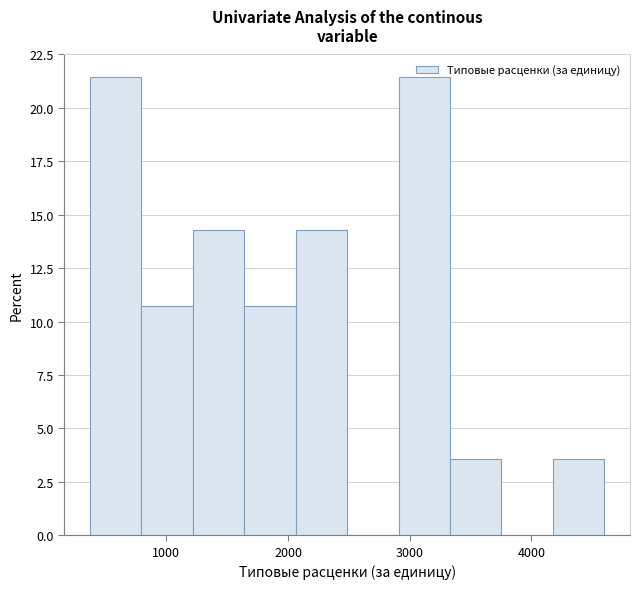

How tall is the bar that spans 800 to 1200 on the x-axis? Neither the bar edges nor the heights are printed on the chart, so give them approximately, as read against the axes.

10.5